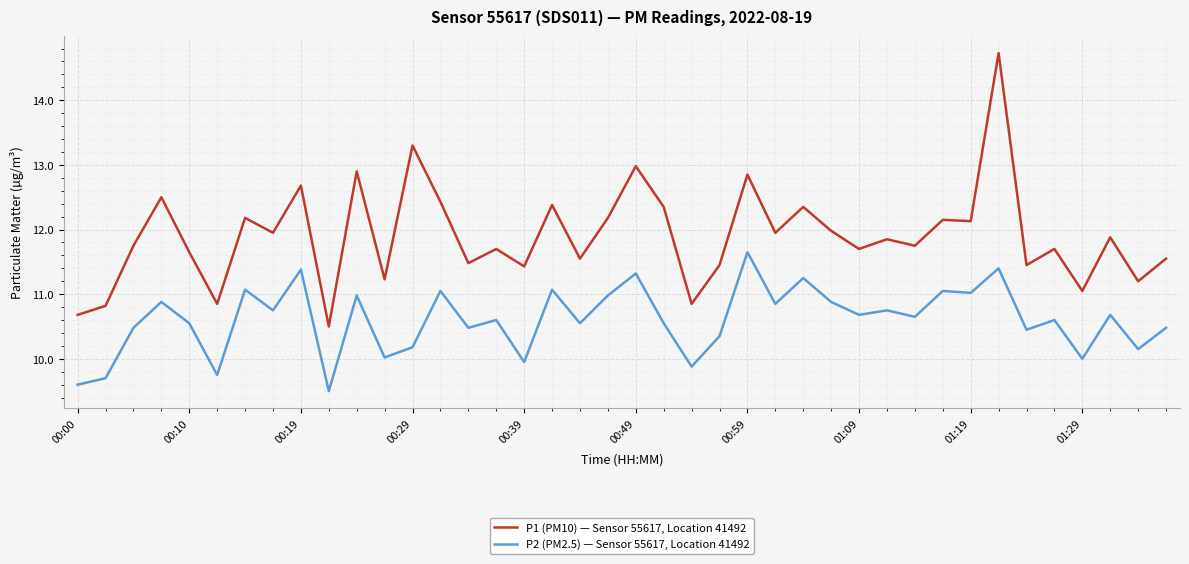

True or false: P1 (PM10) — Sensor 55617, Location 41492 and P2 (PM2.5) — Sensor 55617, Location 41492 cross at least once.

False